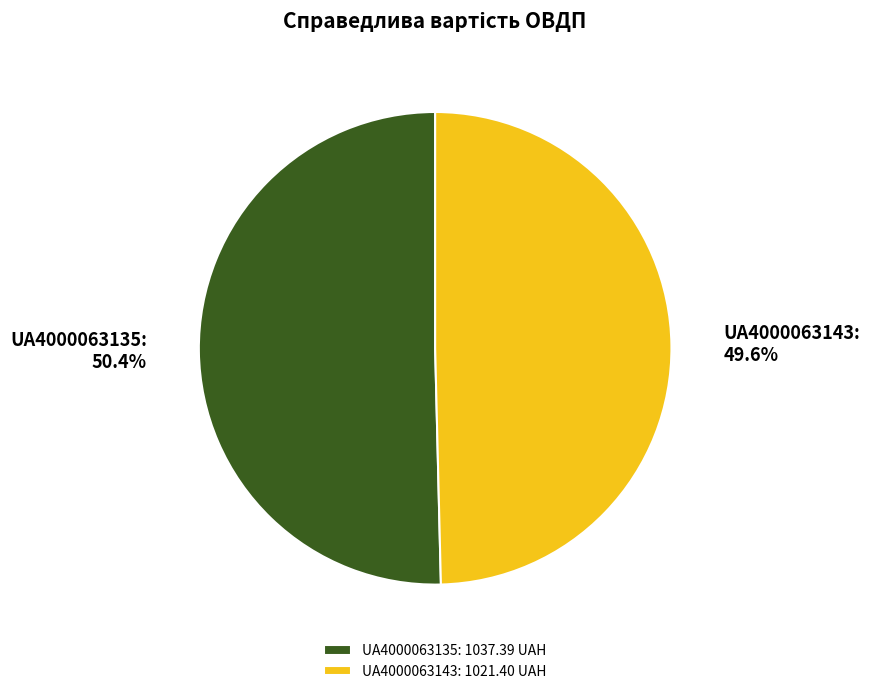

Is there a majority slice in this chart?

Yes